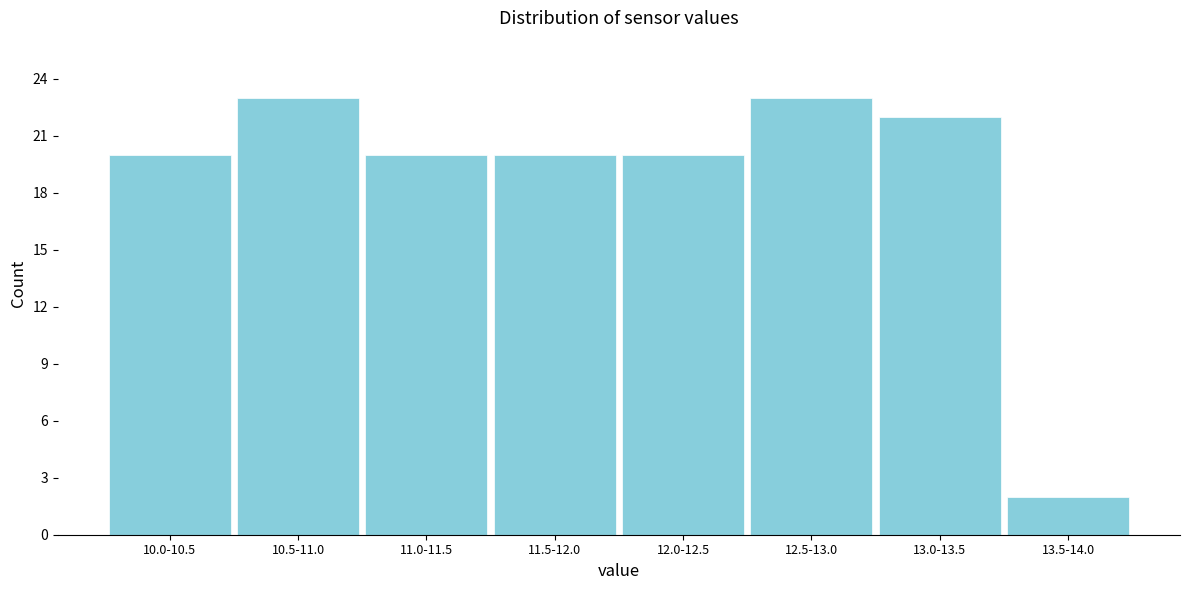

Reading left to right, extract all data points from this chart.

20	23	20	20	20	23	22	2